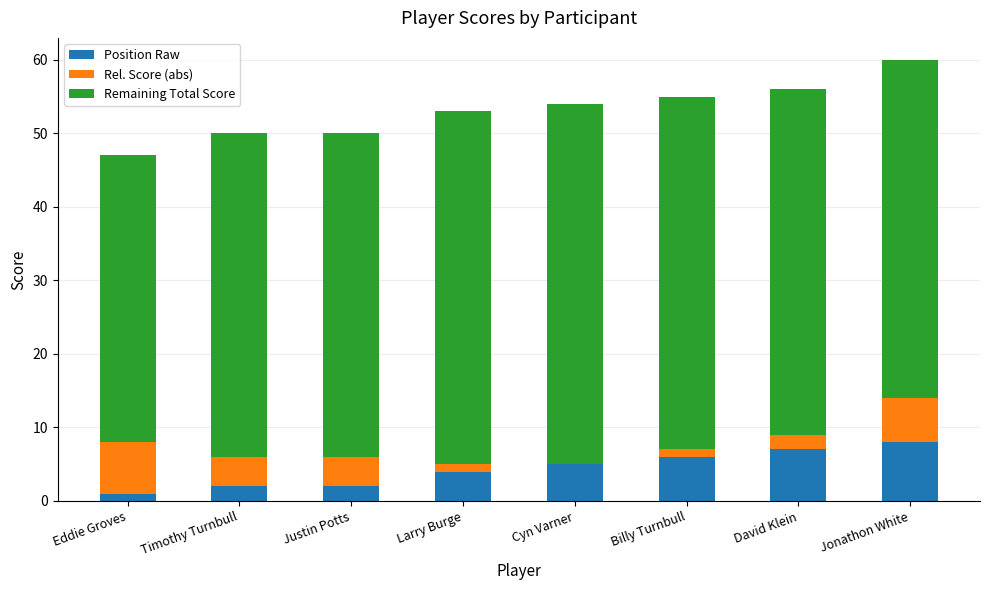

What is the sum of all Position Raw values?

35